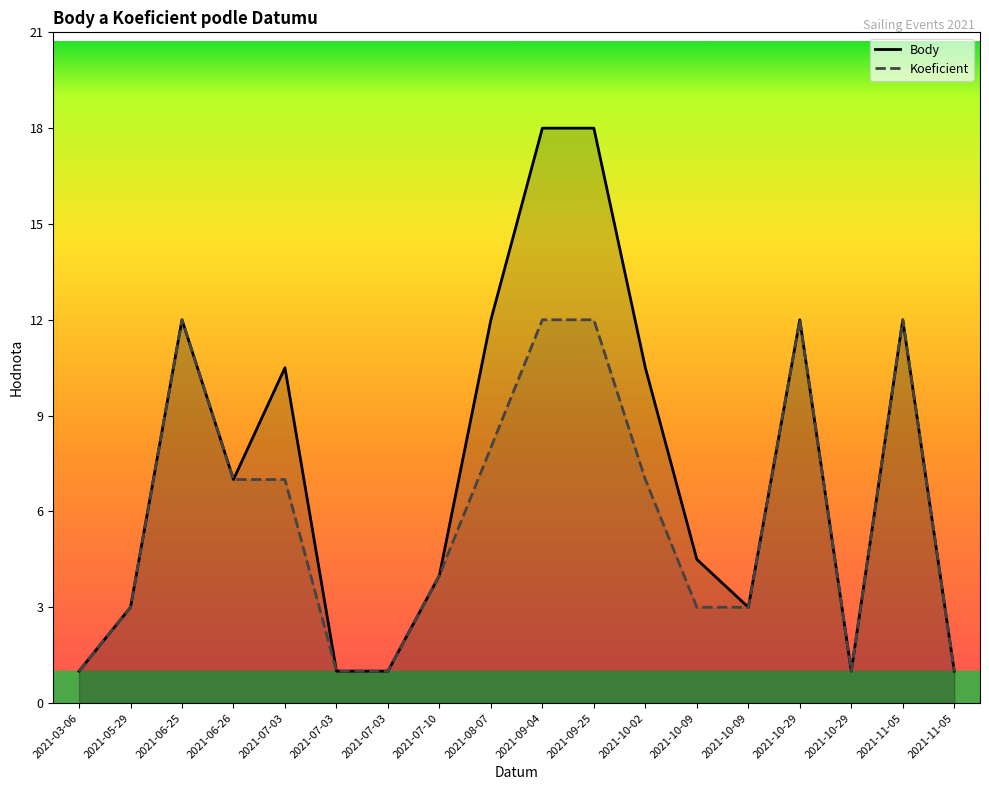

Rank the series by their maximum value, from highest to lowest.

Body, Koeficient